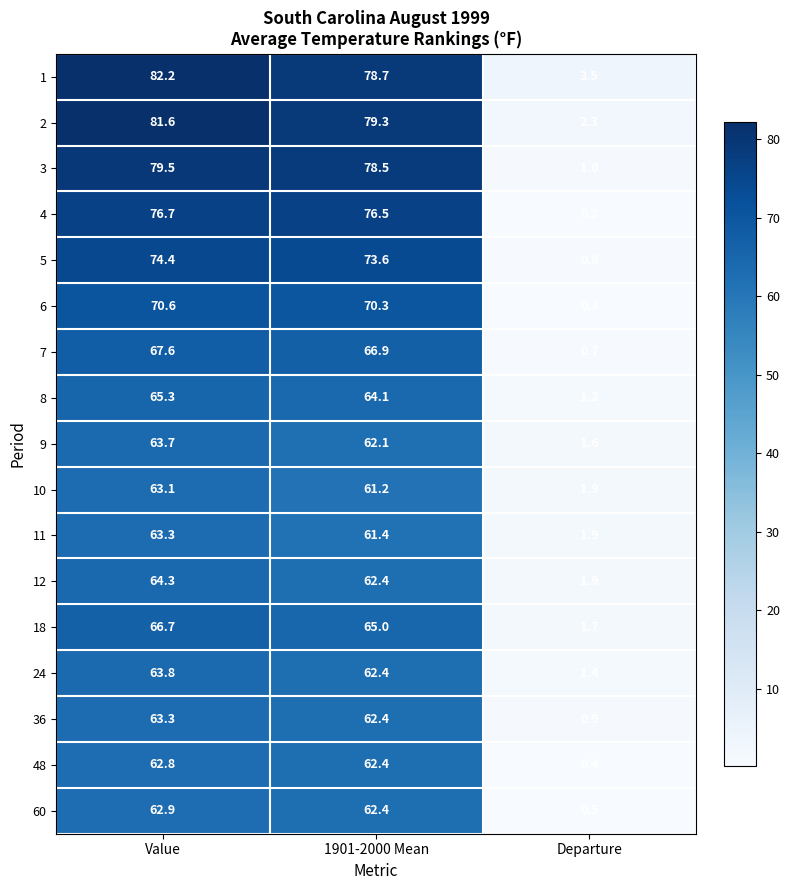

What is the difference between the highest and lowest values at Value?

19.4